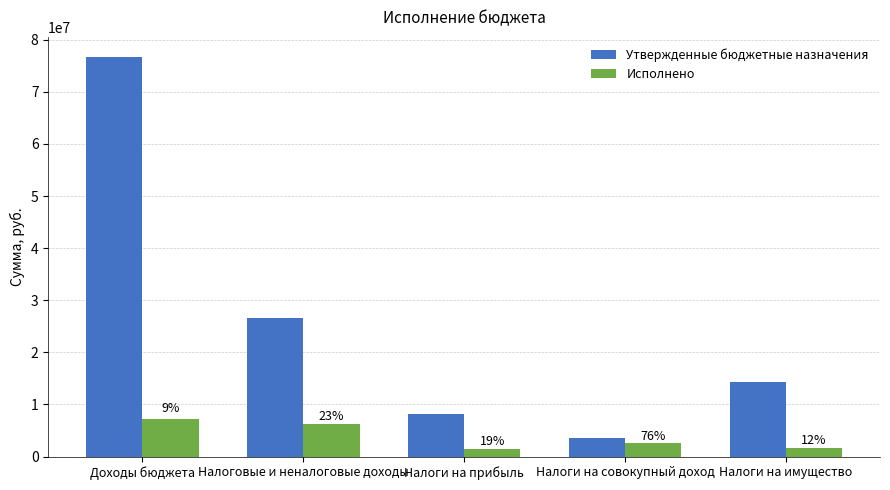

What is the highest value of the Исполнено series?

7195909.5